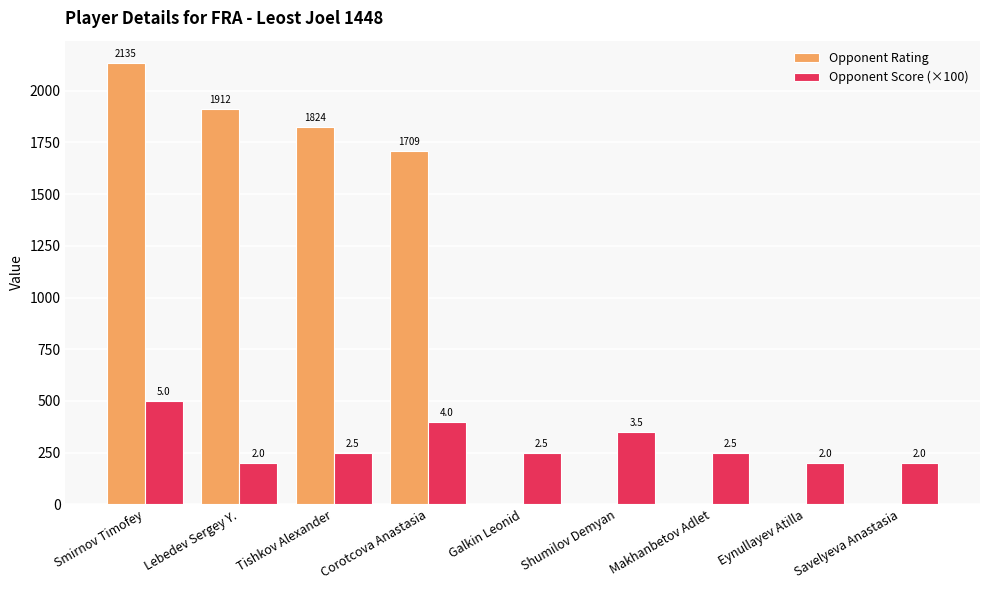

Is it true that Opponent Rating equals 1227 at Tishkov Alexander?

False